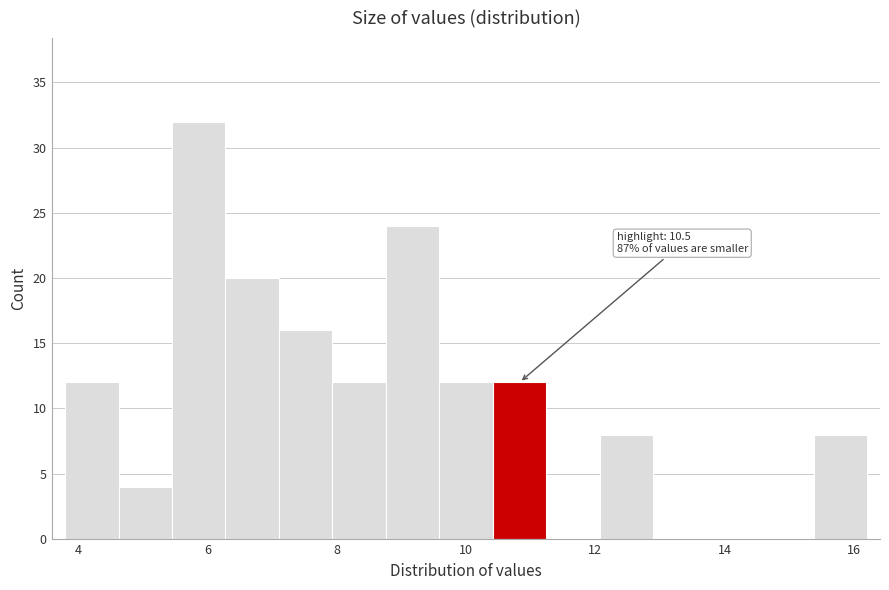

Which range on the x-axis has the tallest bar?

5.4 to 6.2